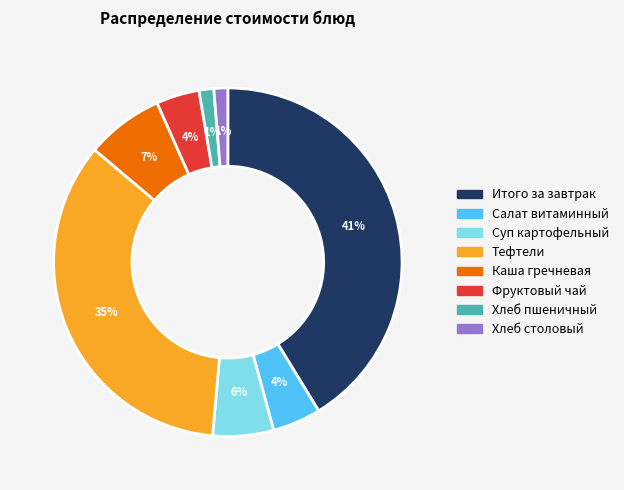

Between Хлеб столовый and Салат витаминный, which is larger?

Салат витаминный